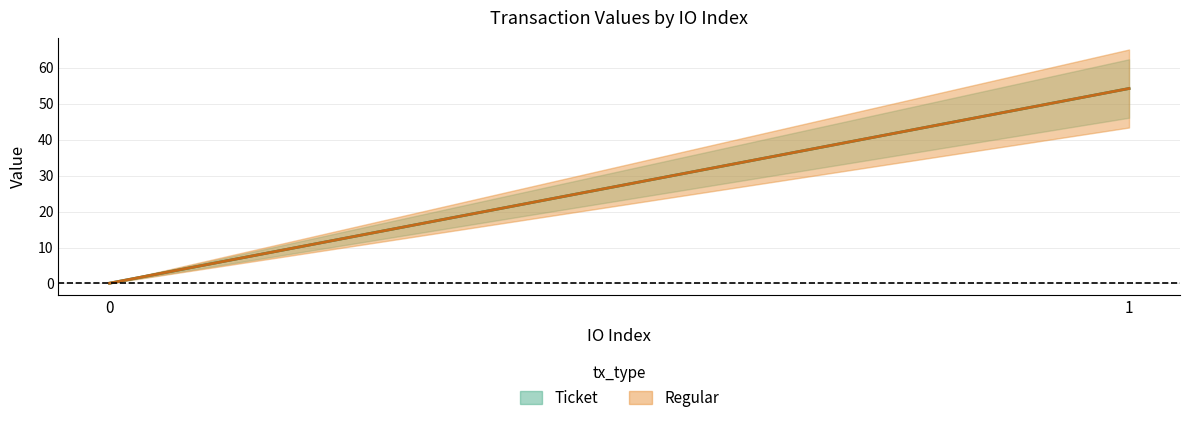

At which label does Regular reach its peak?

1